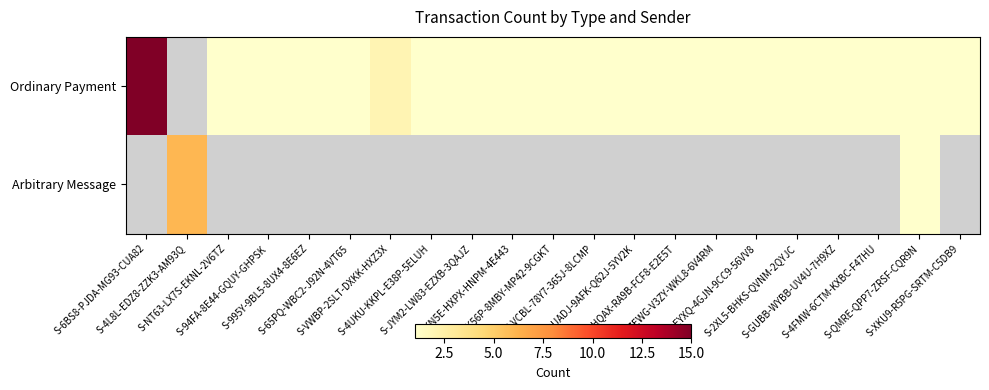

List the series in order of their overall mean, highest first.

Ordinary Payment, Arbitrary Message